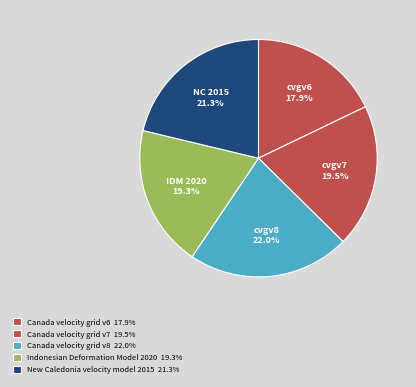

How much of the chart is everything except Canada velocity grid v6?

82.1%